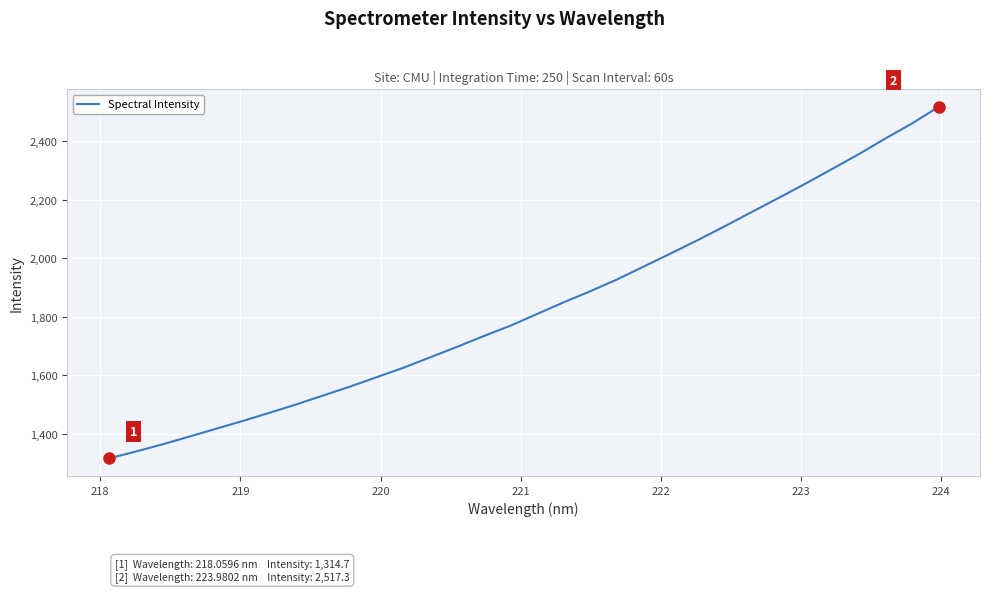

What is the smallest value displayed?

1314.7